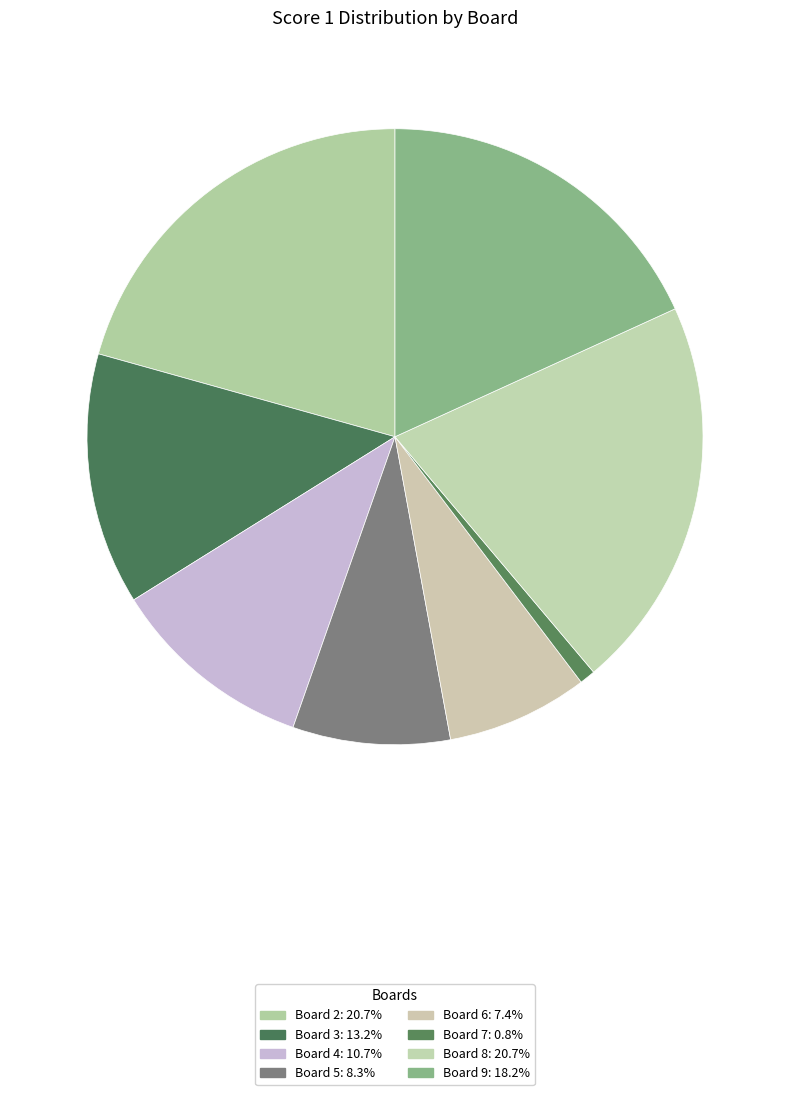

Count the number of slices in the pie.

8